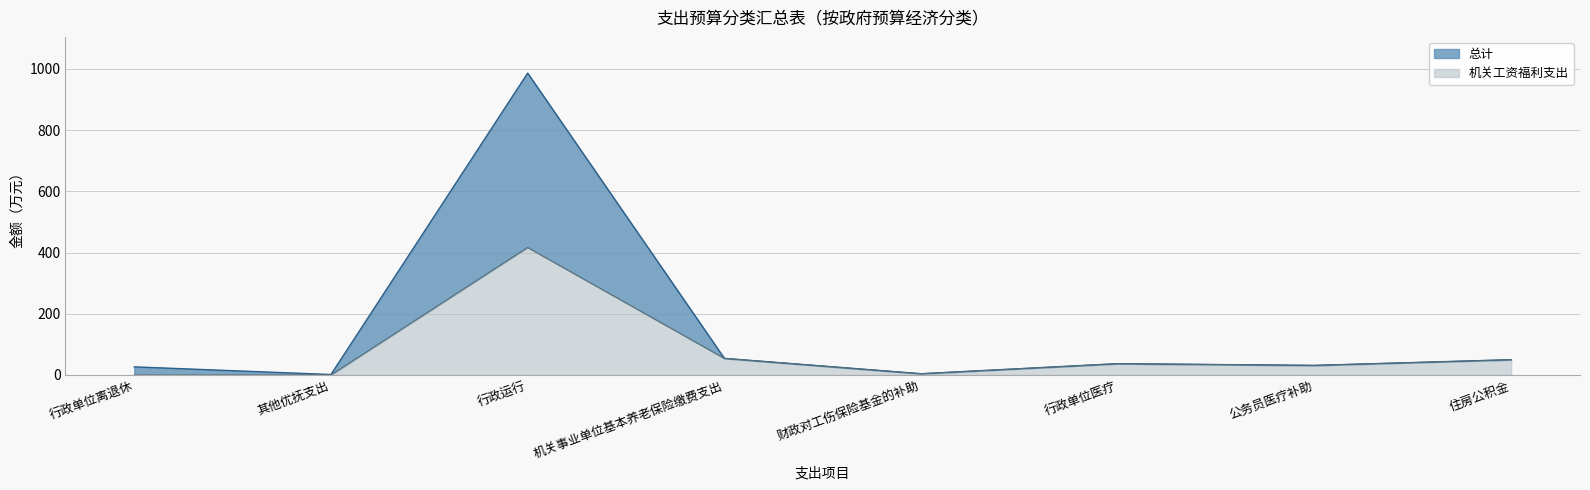

Which series has the widest spread of values?

总计